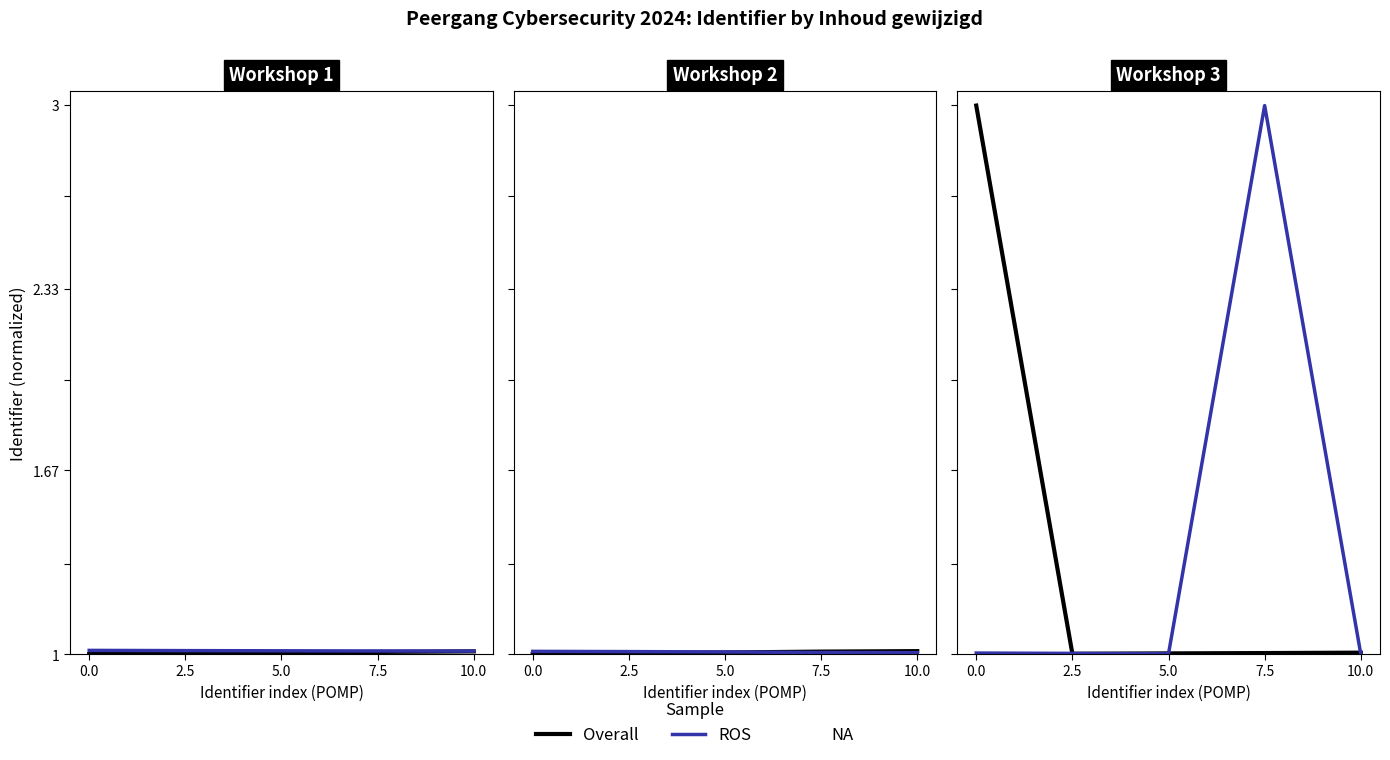

How many times do ROS and Overall cross each other?

4